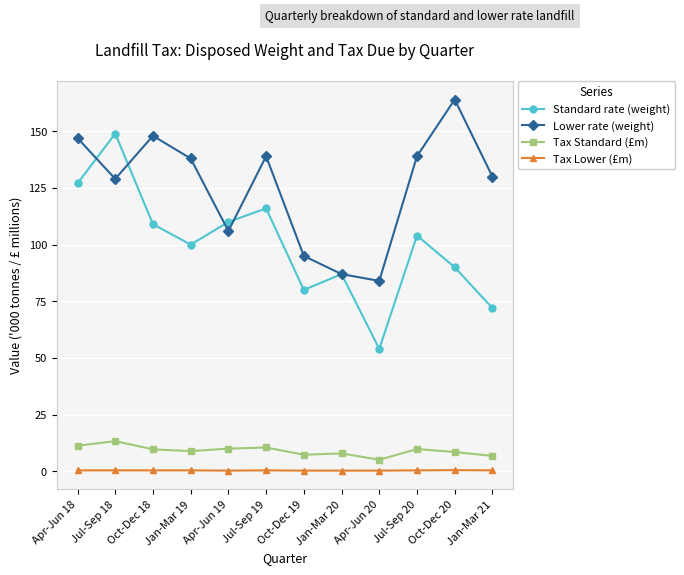

Is this an area chart (filled region under the line)?

No